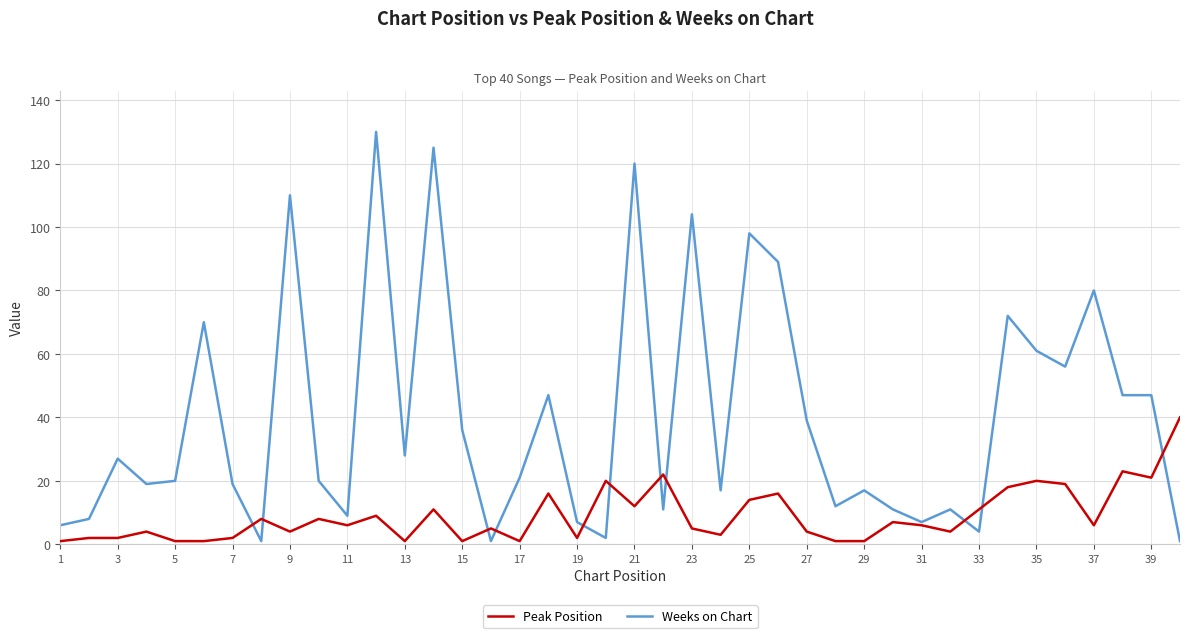

Which series ends up on top after the final intersection of Weeks on Chart and Peak Position?

Peak Position